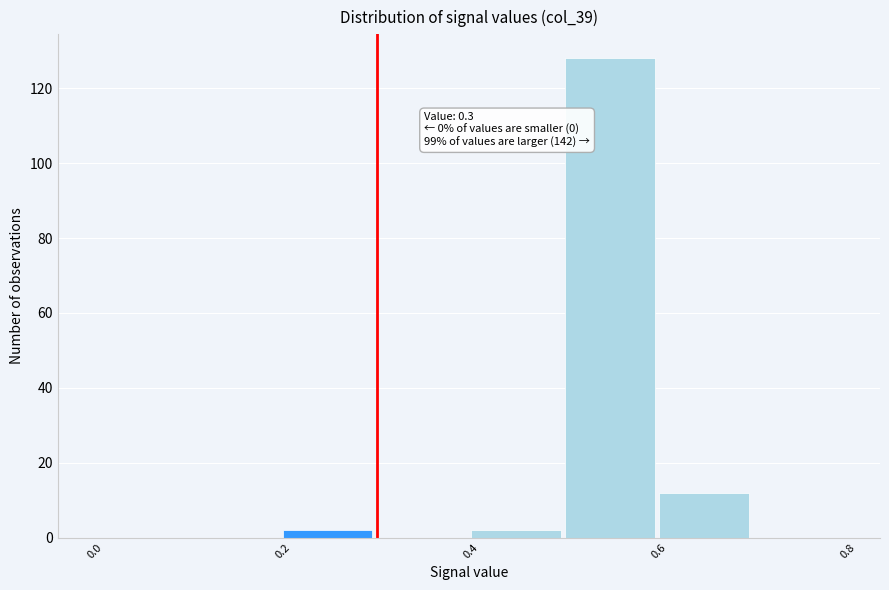

Over which range of the x-axis is the bar tallest?

0.5 to 0.6